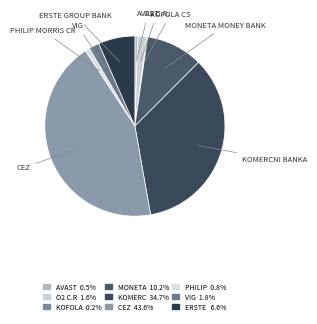

Which has a higher value, AVAST or KOMERCNI BANKA?

KOMERCNI BANKA